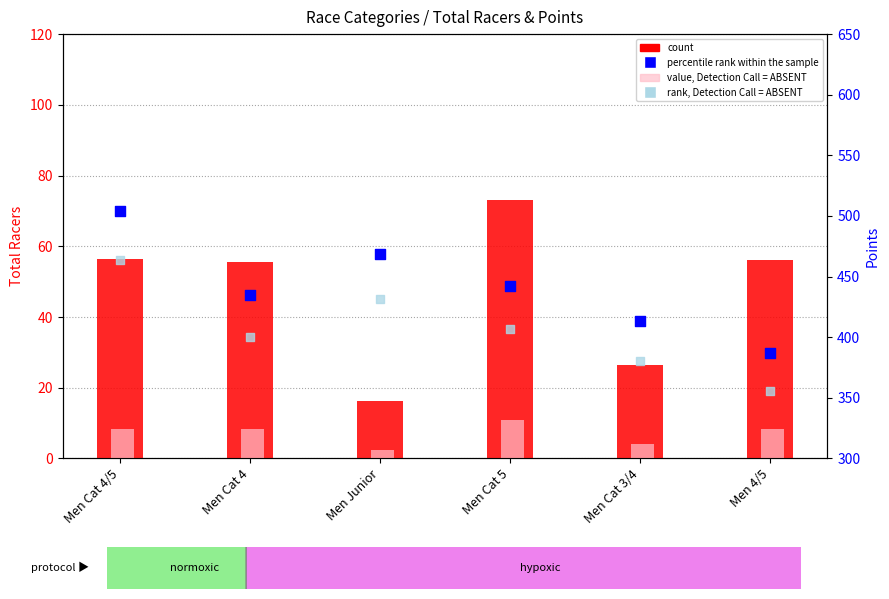

Which series has the largest total across all categories?

percentile rank within the sample